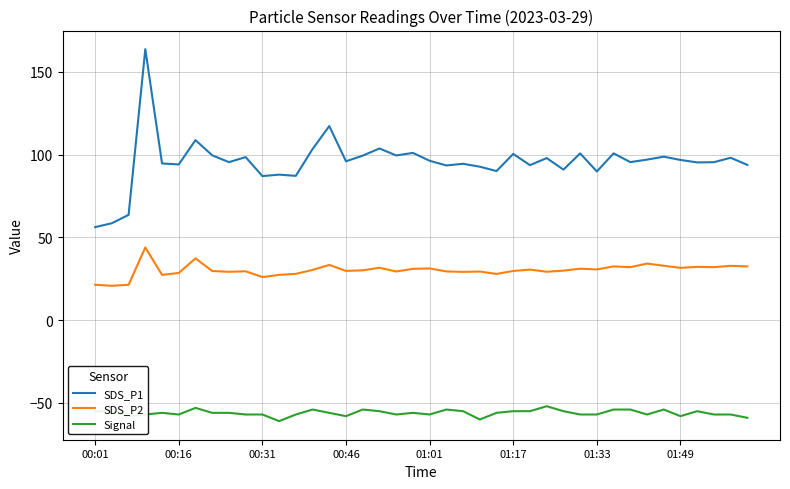

Which series has the widest spread of values?

SDS_P1